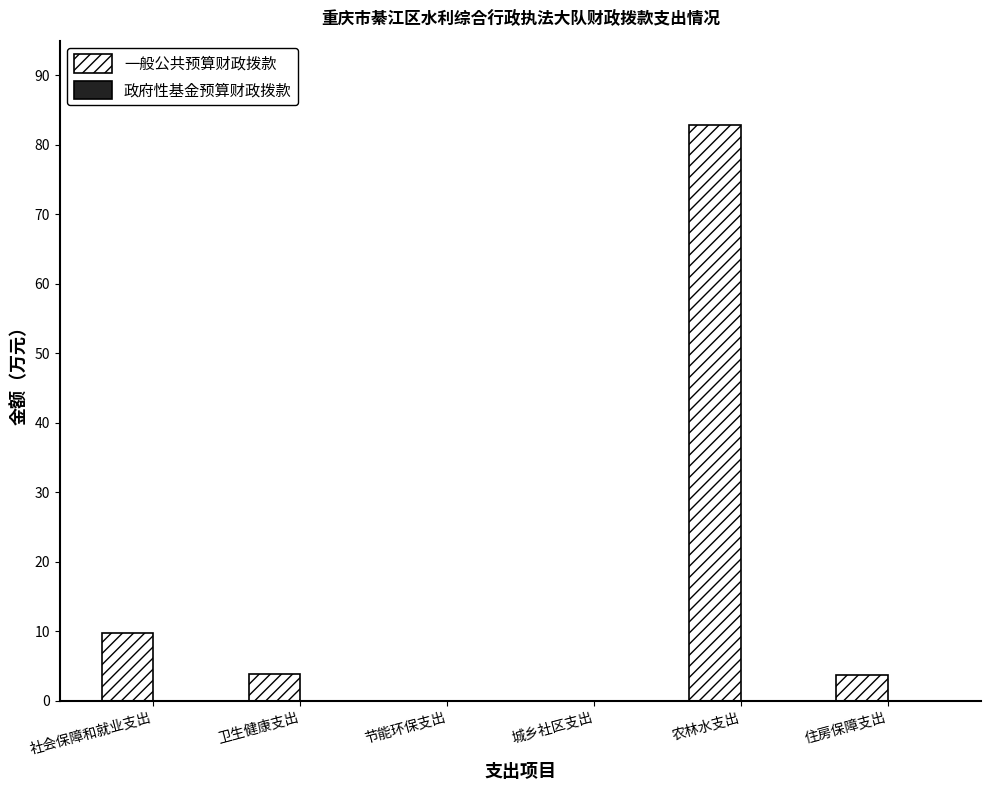

At which label is the value closest to 41?

社会保障和就业支出